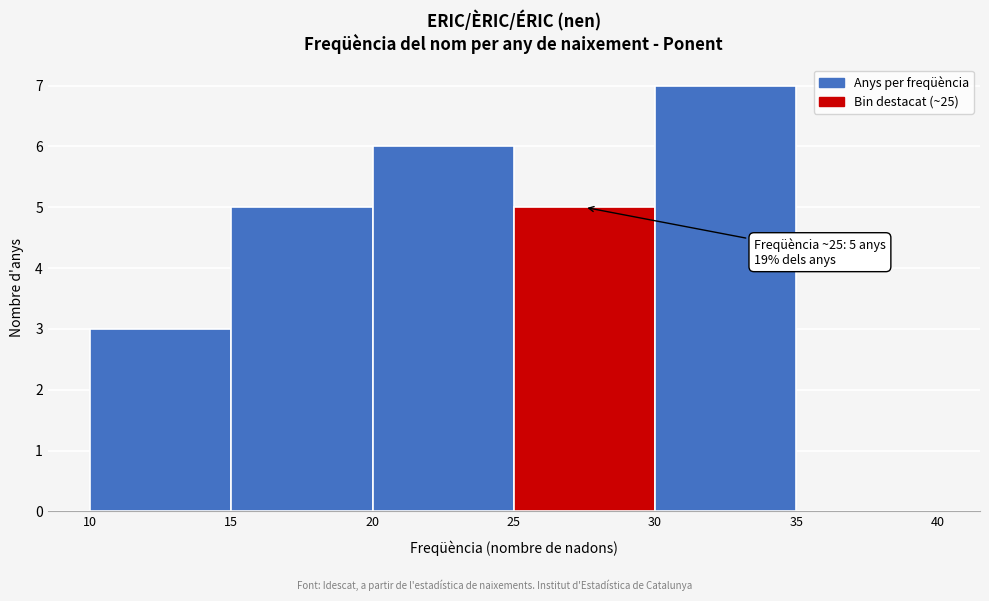

Over which range of the x-axis is the bar tallest?

30 to 35